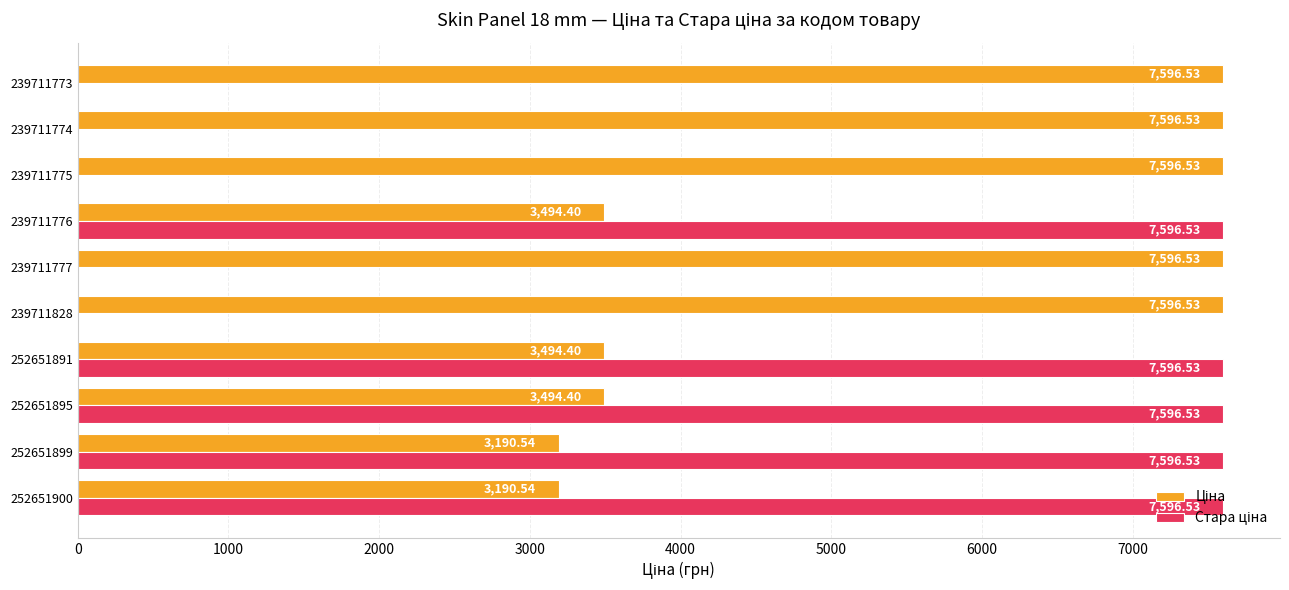

What is the total value across all series at 252651900?

10787.1